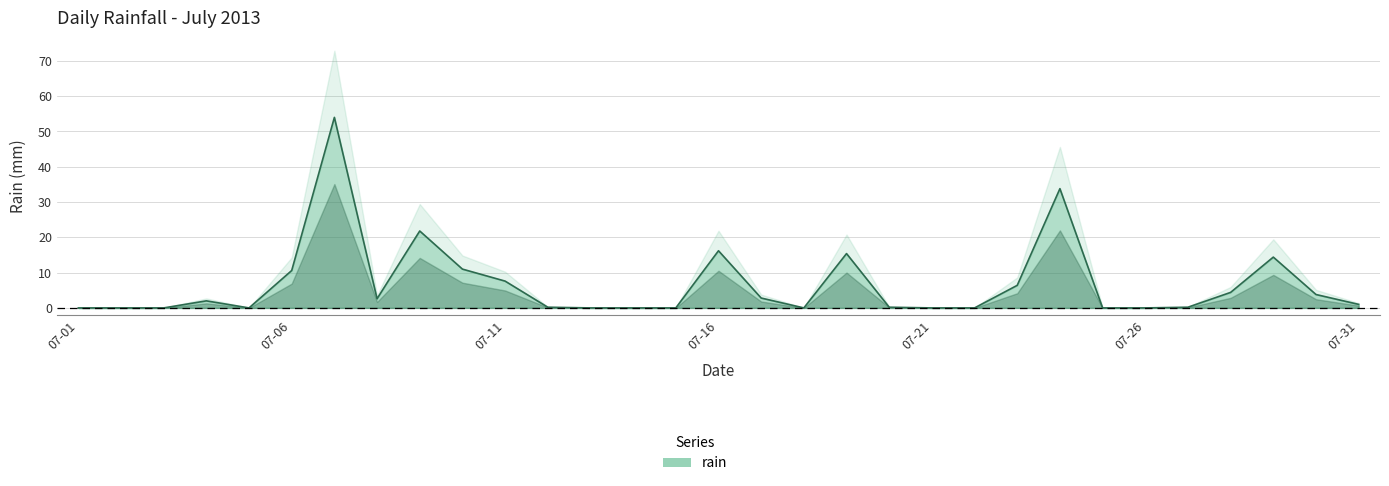

True or false: the data shows 2.0 at 2013-07-04.

True